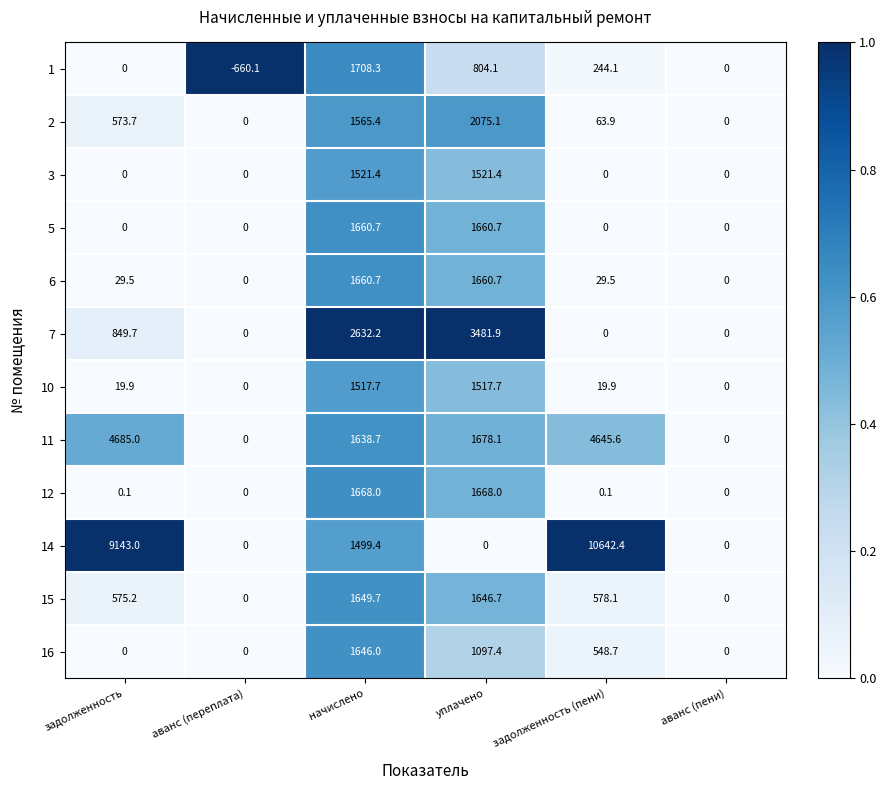

Is the value of 11 at начислено greater than the value of 16 at аванс (пени)?

Yes